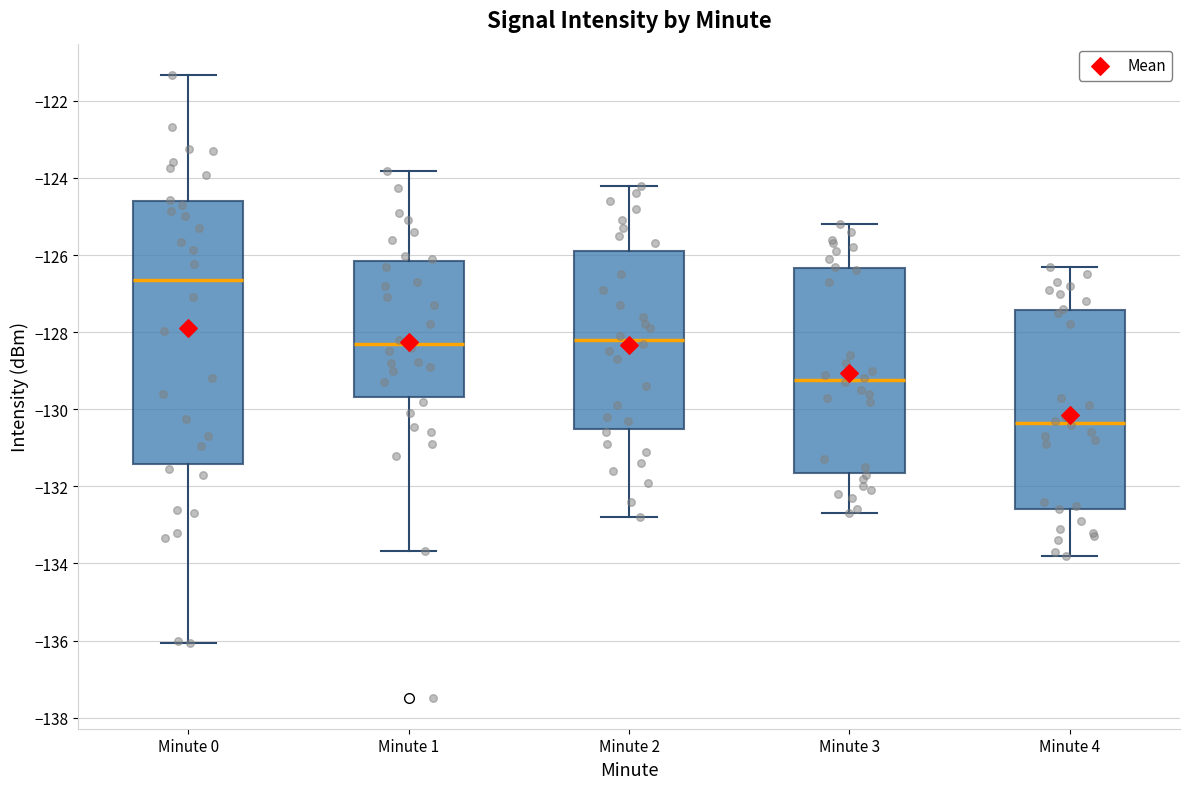

Reading left to right, transcribe this box plot: for each box, give where its median line is, the range the box spans, and where its two whiskers end, as read against the y-axis. The values are not printed on the chart, so give them approximately, as read against the axis.

Minute 0: median -126.6, box -131.4 to -124.6, whiskers -136.0 to -121.4
Minute 1: median -128.2, box -129.6 to -126.2, whiskers -133.6 to -123.8
Minute 2: median -128.2, box -130.6 to -125.8, whiskers -132.8 to -124.2
Minute 3: median -129.2, box -131.6 to -126.4, whiskers -132.6 to -125.2
Minute 4: median -130.4, box -132.6 to -127.4, whiskers -133.8 to -126.2